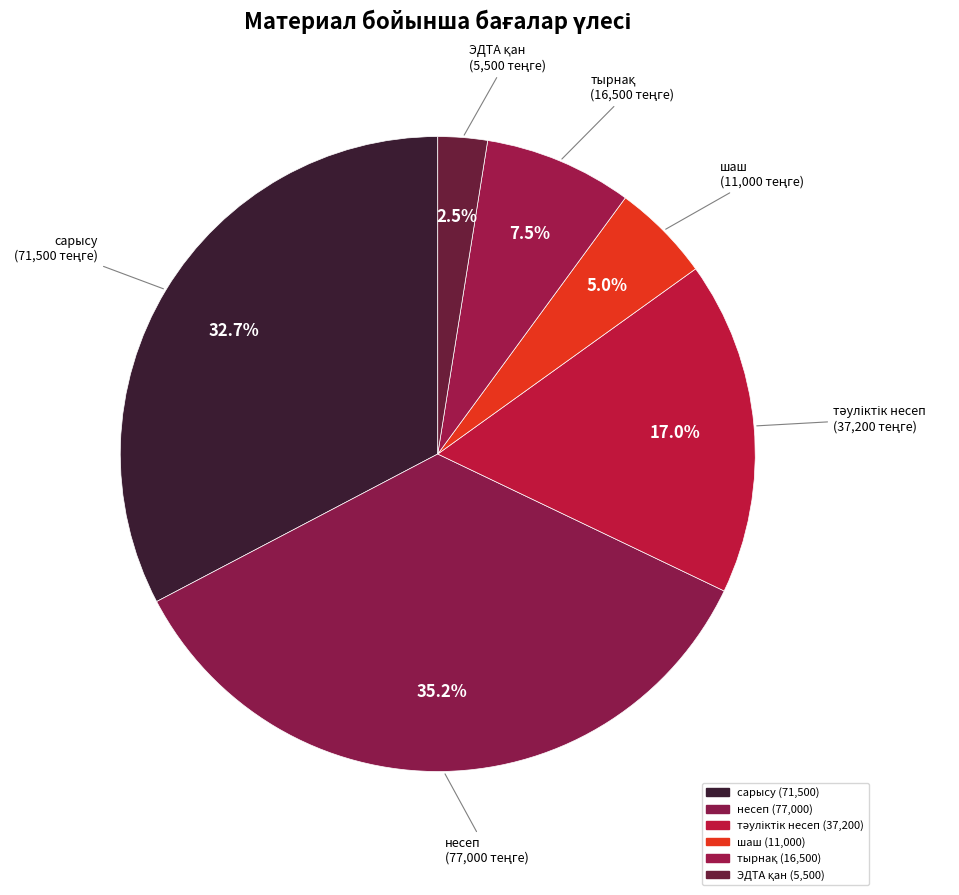

How many slices are in this pie chart?

6